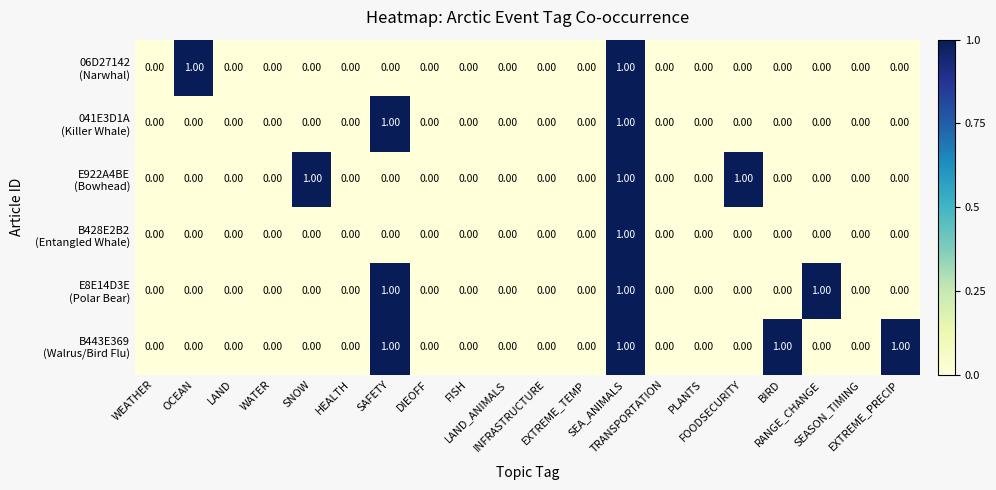

At WATER, list the series in order from smallest to largest.

06D27142 (Narwhal), 041E3D1A (Killer Whale), E922A4BE (Bowhead), B428E2B2 (Entangled Whale), E8E14D3E (Polar Bear), B443E369 (Walrus/Bird Flu)